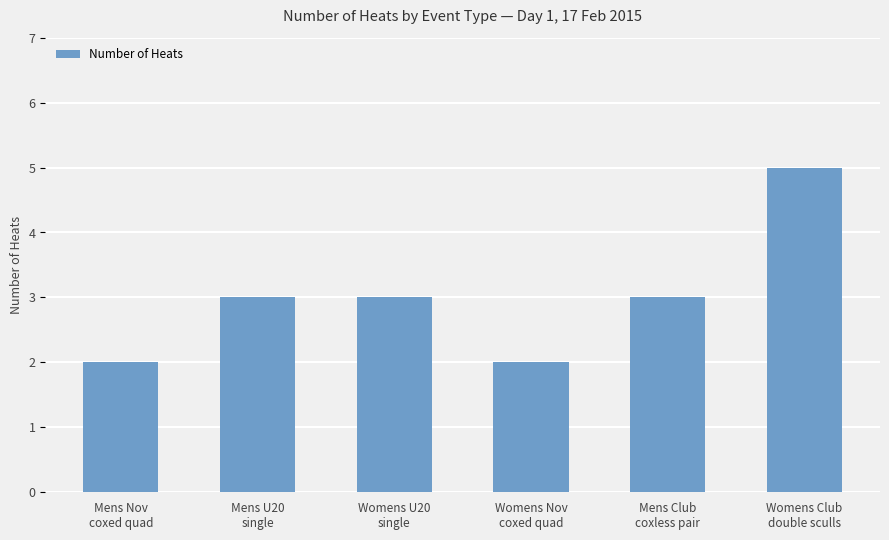

What is the maximum value shown in the chart?

5